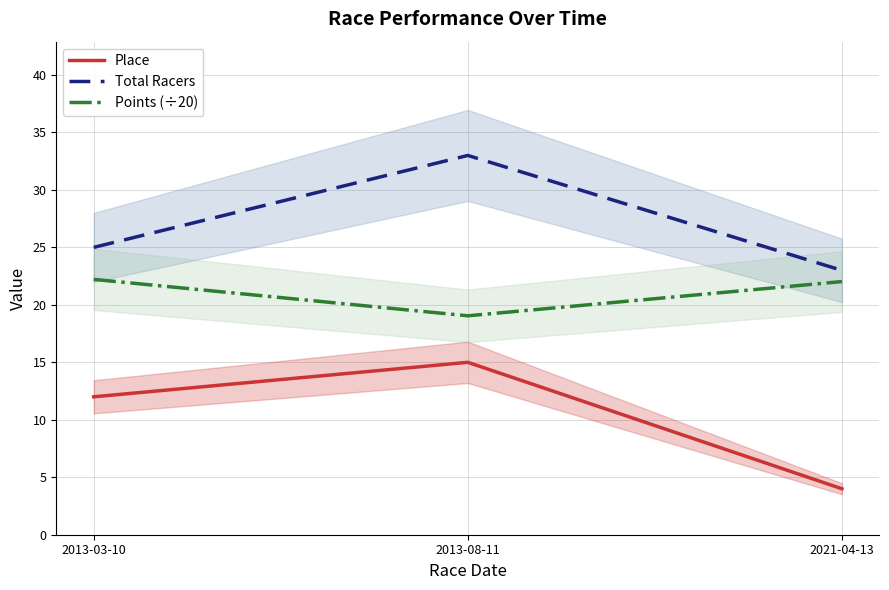

Is this an area chart (filled region under the line)?

No